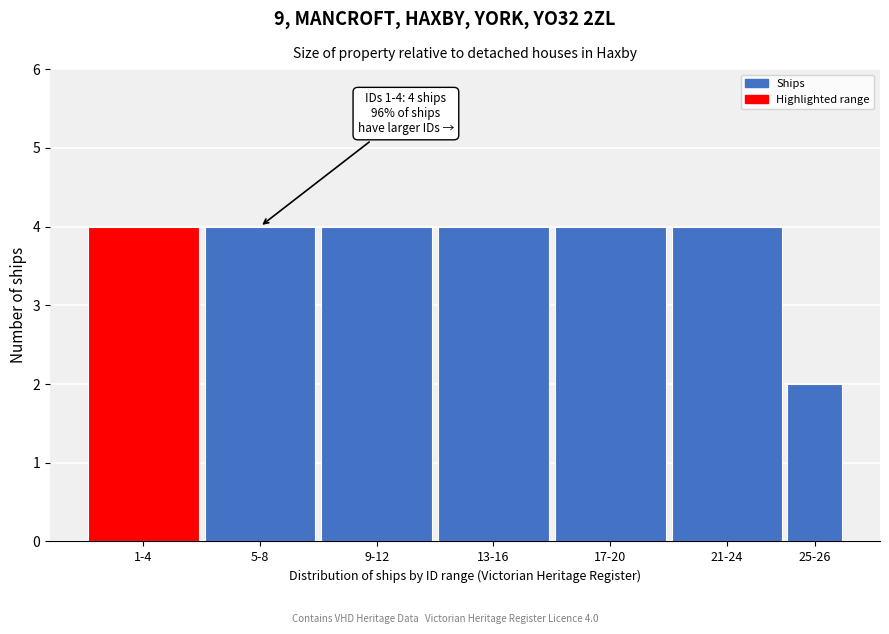

Reading left to right, transcribe all the data shown in this chart.

1-4=4	5-8=4	9-12=4	13-16=4	17-20=4	21-24=4	25-26=2